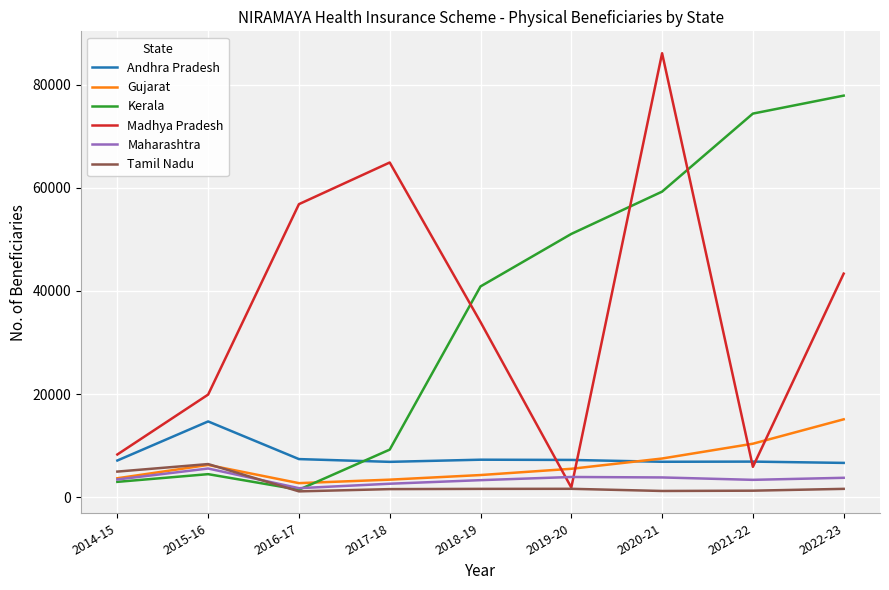

The Gujarat series shows 10364 at 2021-22. True or false?

True